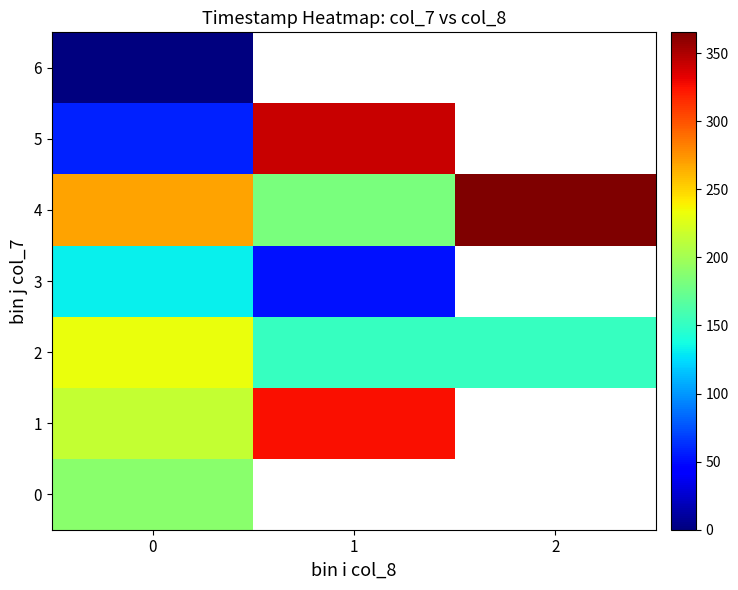

Which has a higher value, 0 or 1?

1